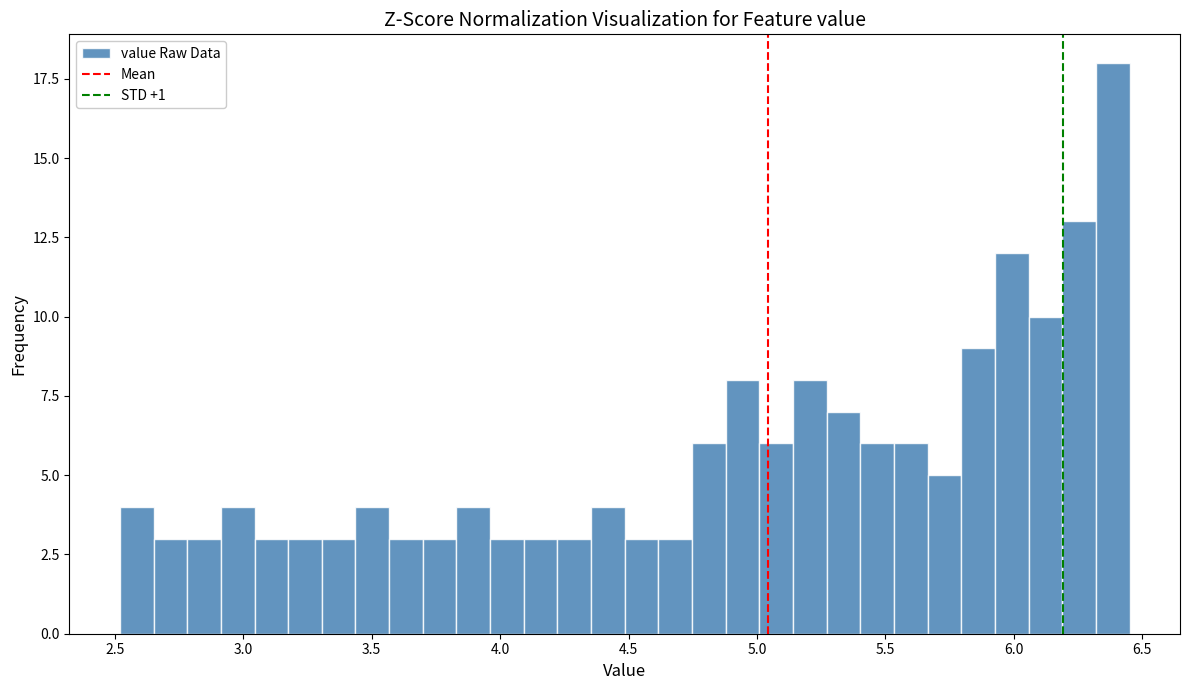

Around what value on the x-axis is the tallest bar? Give the approximate position of its centre, as read against the axis.

6.40